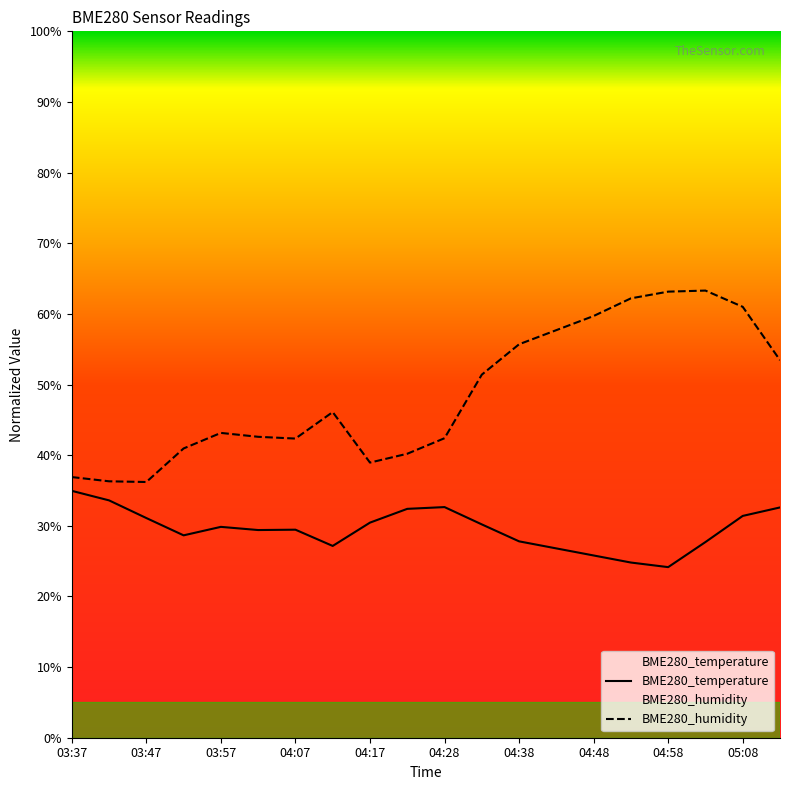

In BME280_humidity, how many points are lower than both neighbors (excluding endpoints)?

3